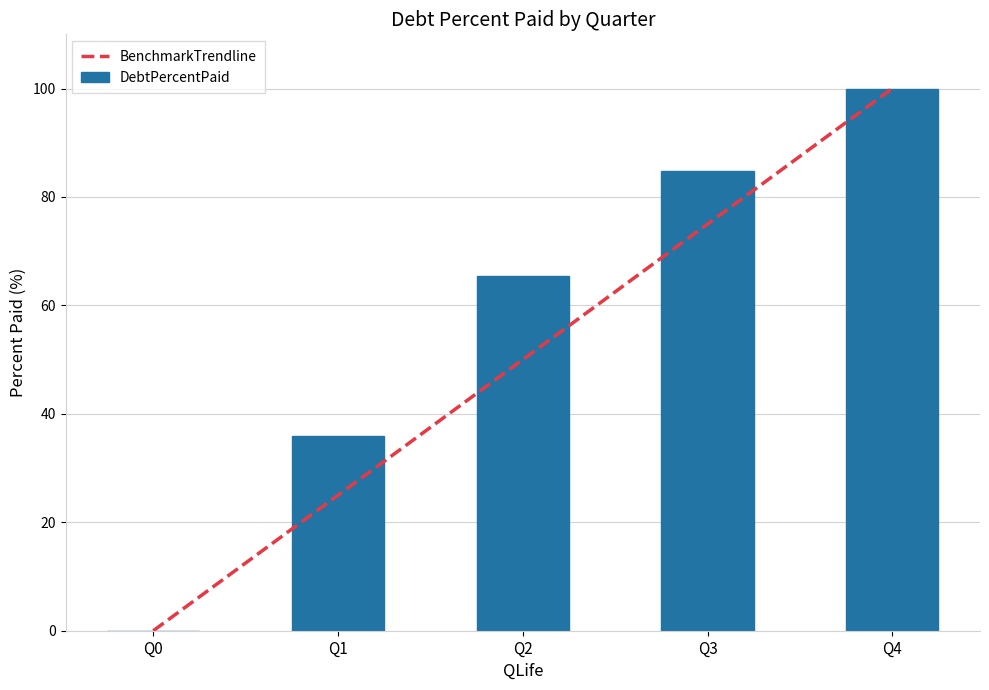

What is the sum of all BenchmarkTrendline values?

250.0